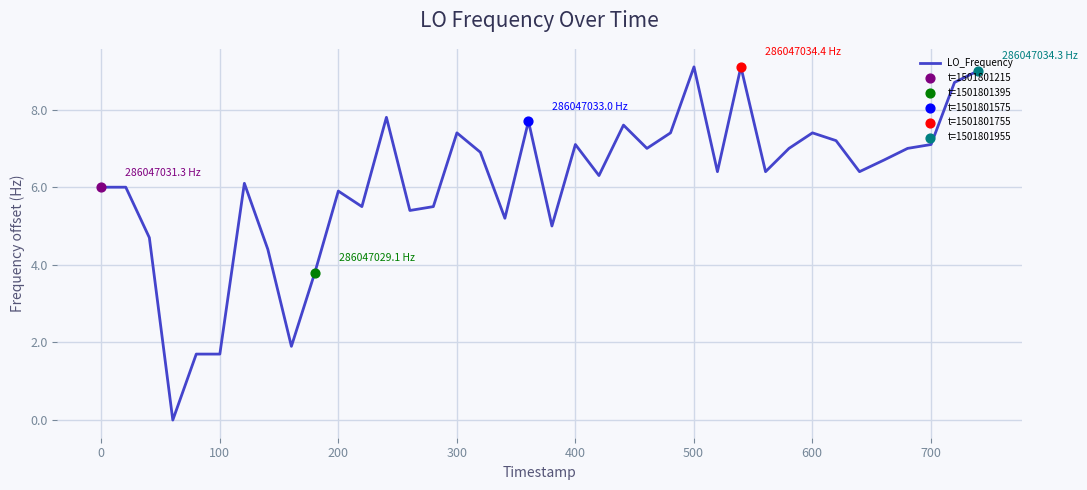

What is the greatest value displayed?

9.1